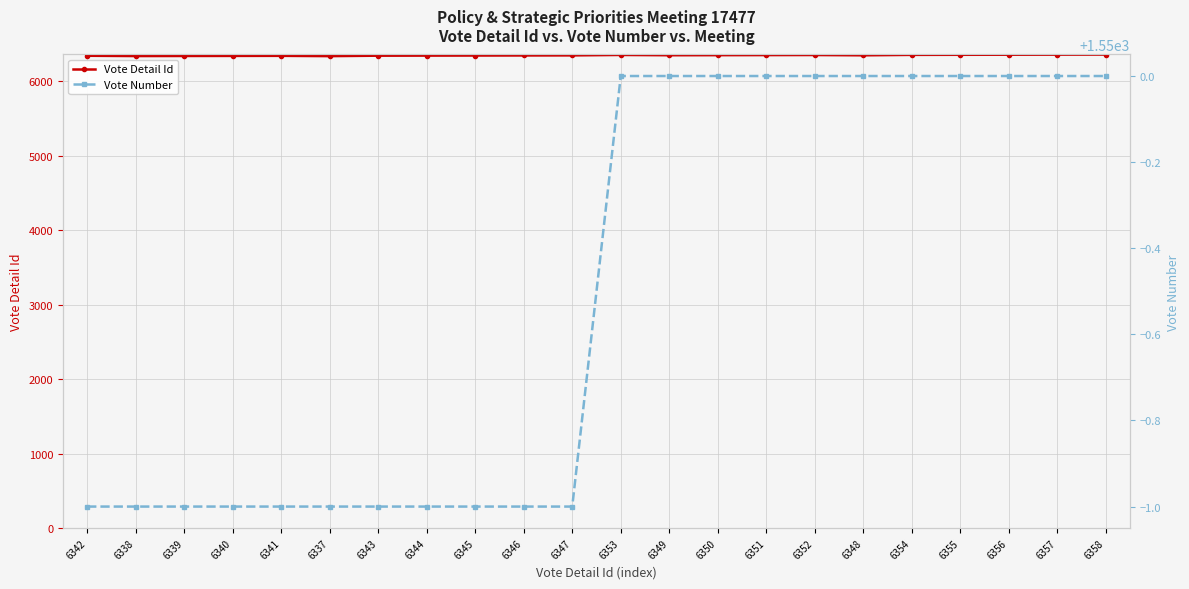

What is the spread (max minus min) of values at 6346?

4797